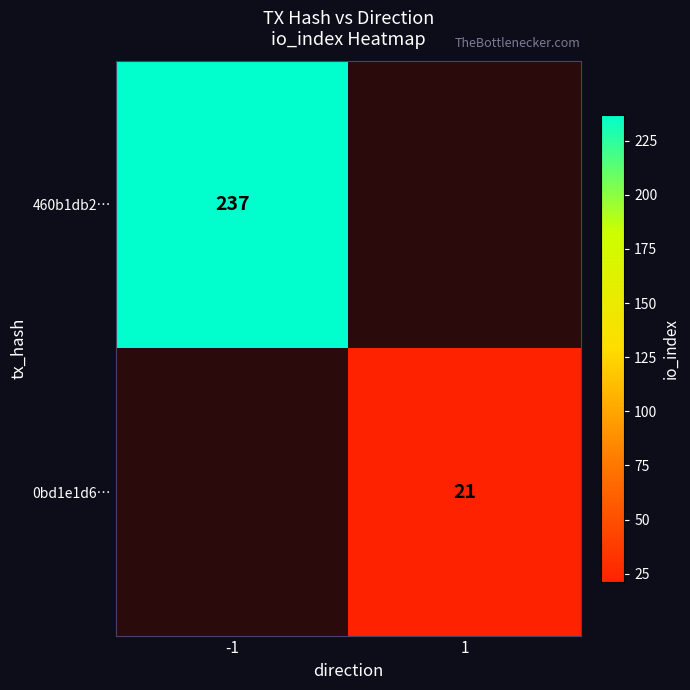

The 0bd1e1d6… series shows 30 at 1. True or false?

False